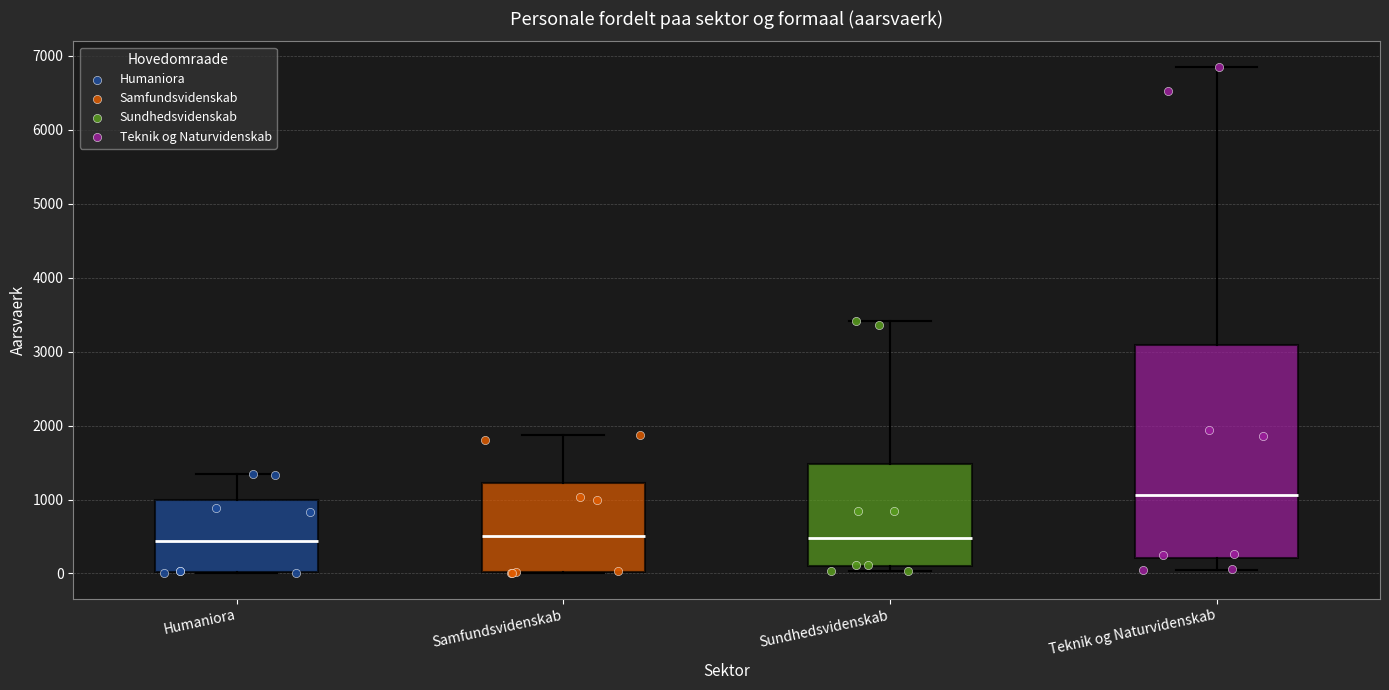

Which box's median line is the highest?

Teknik og Naturvidenskab